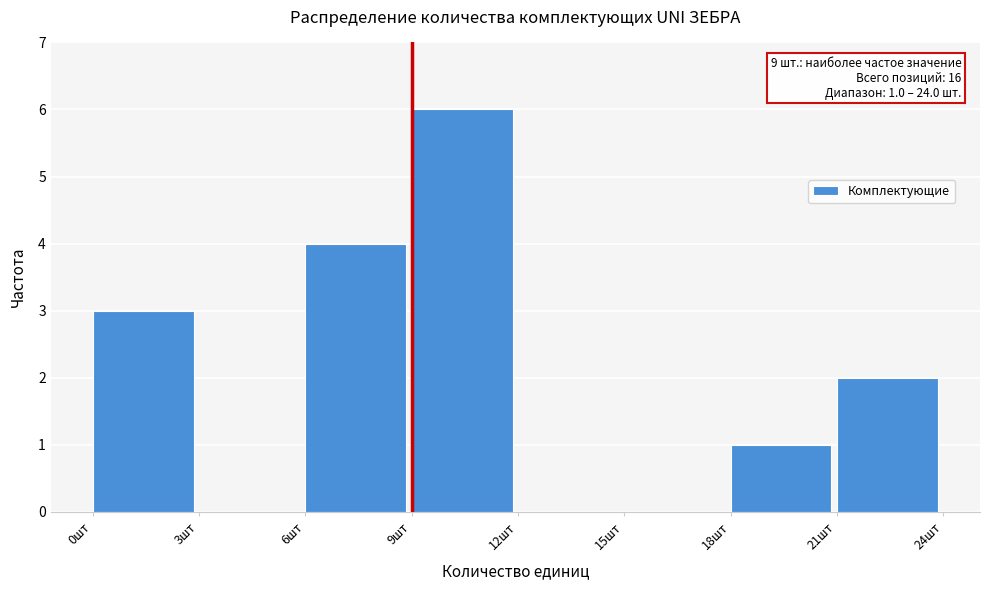

Which range on the x-axis has the tallest bar?

9 to 12